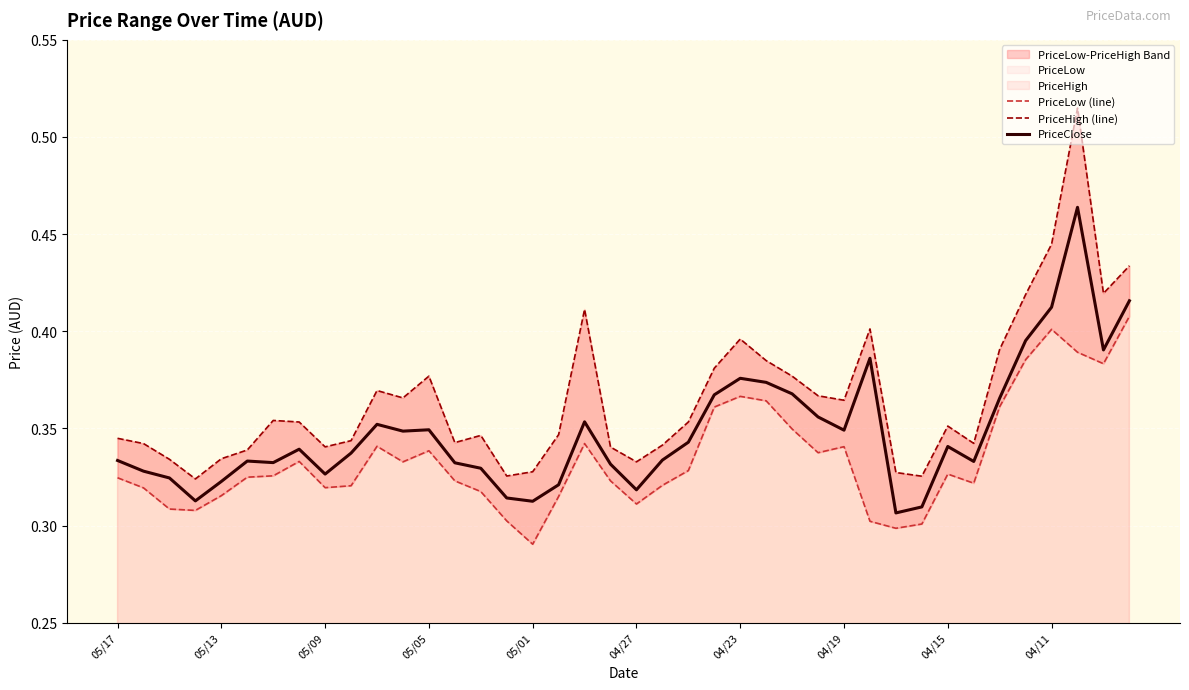

What is the greatest value displayed?

0.5